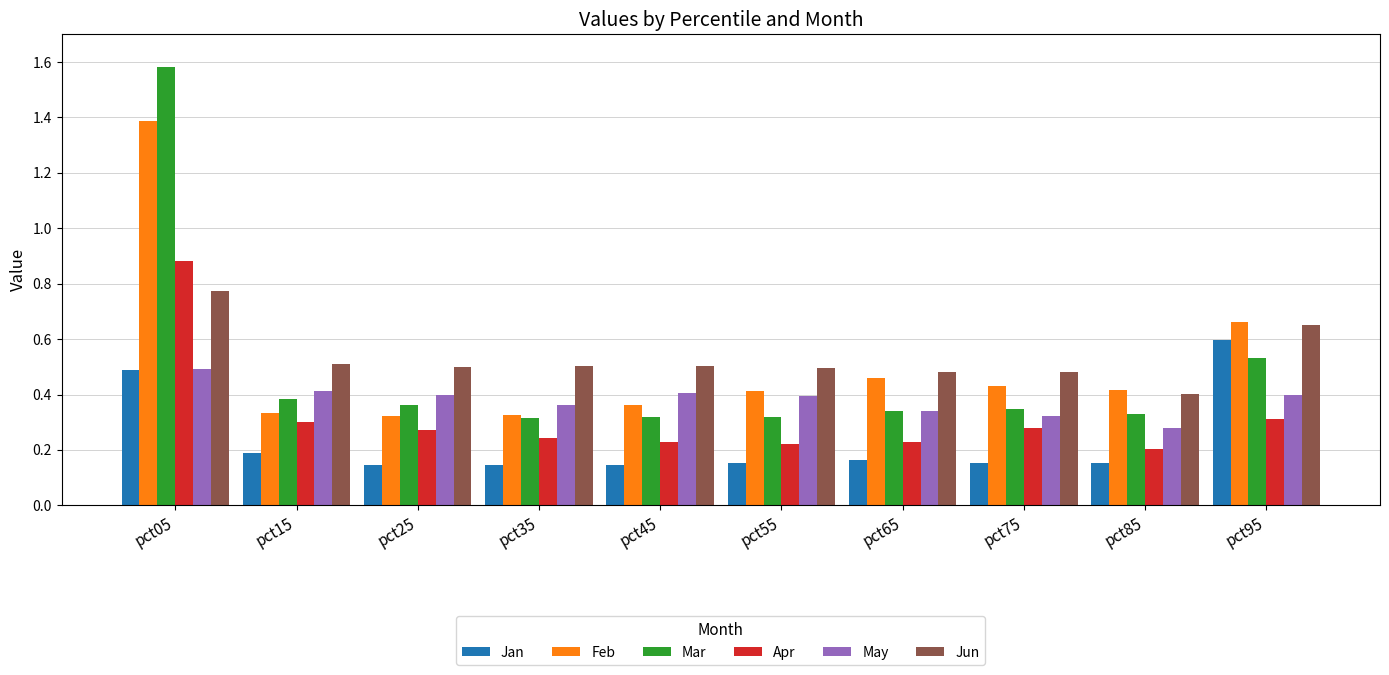

What is the sum of all Jan values?

2.3